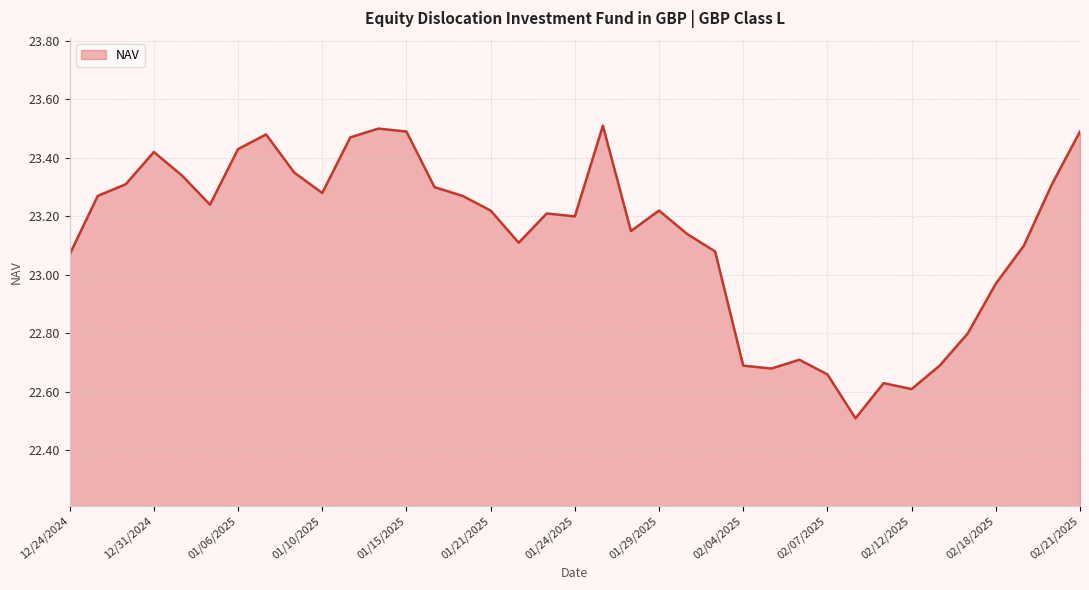

What is the difference between the maximum and minimum values?

1.0